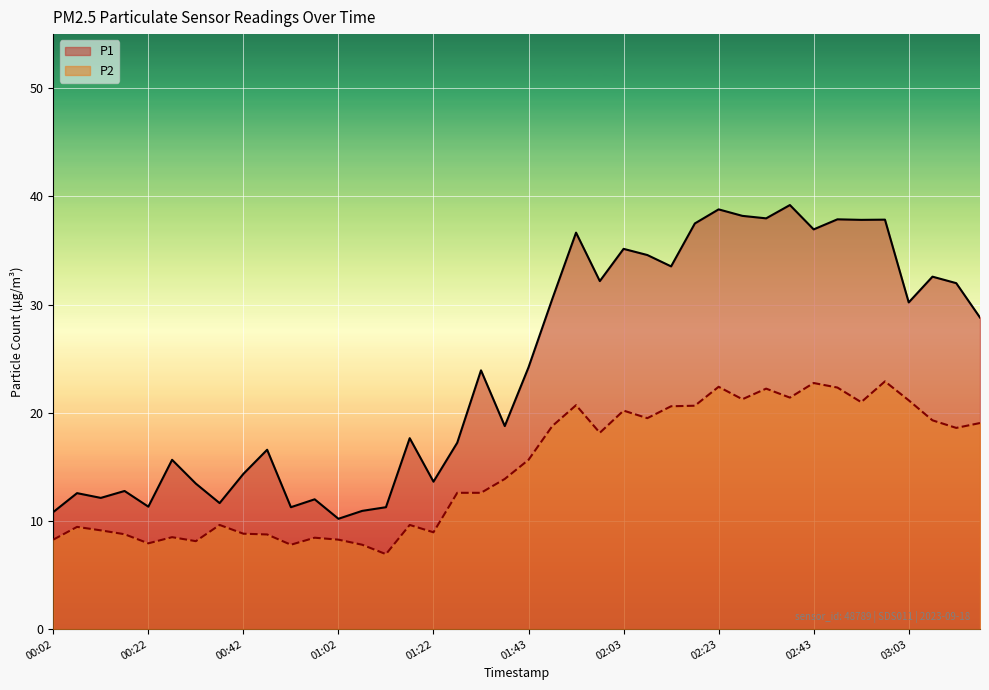

Where does the P2 series first go above 15?

01:43